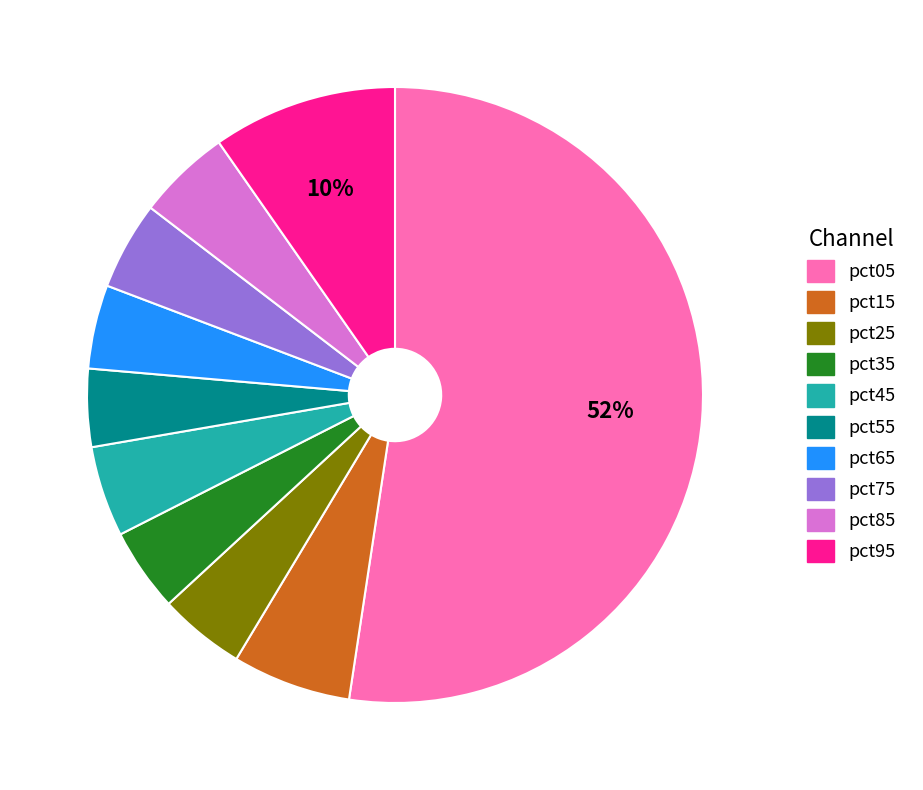

Combined, do pct75 and pct85 account for over 50%?

No